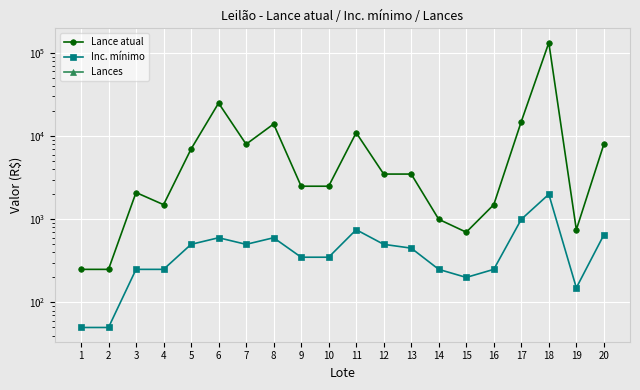

In Inc. mínimo, how many points are lower than both neighbors (excluding endpoints)?

3